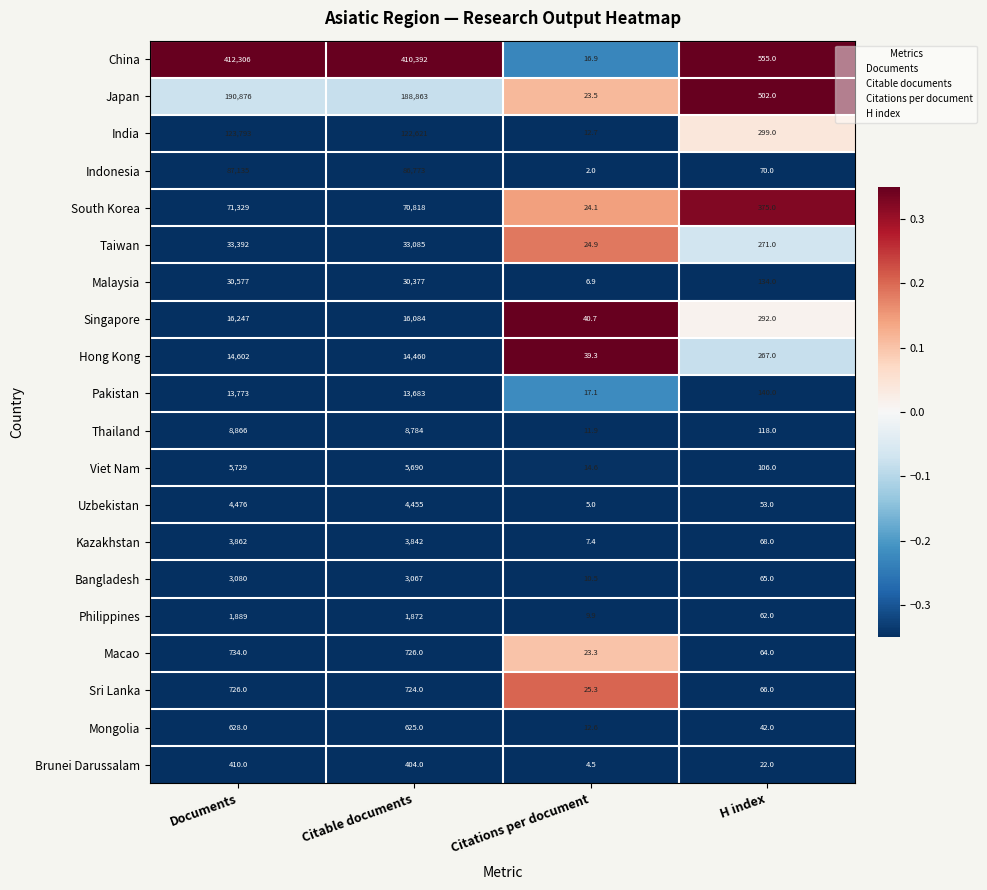

True or false: Macao has a value of 734.0 at Documents.

True